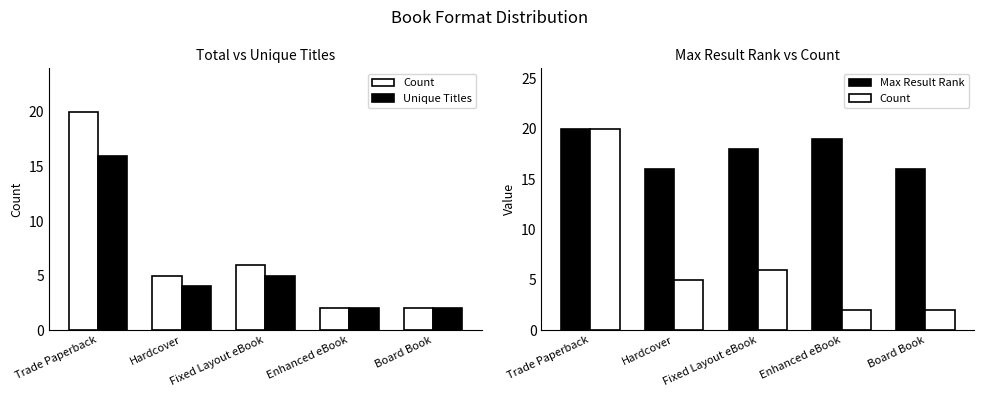

Where is Unique Titles nearest to the value 9?

Fixed Layout eBook